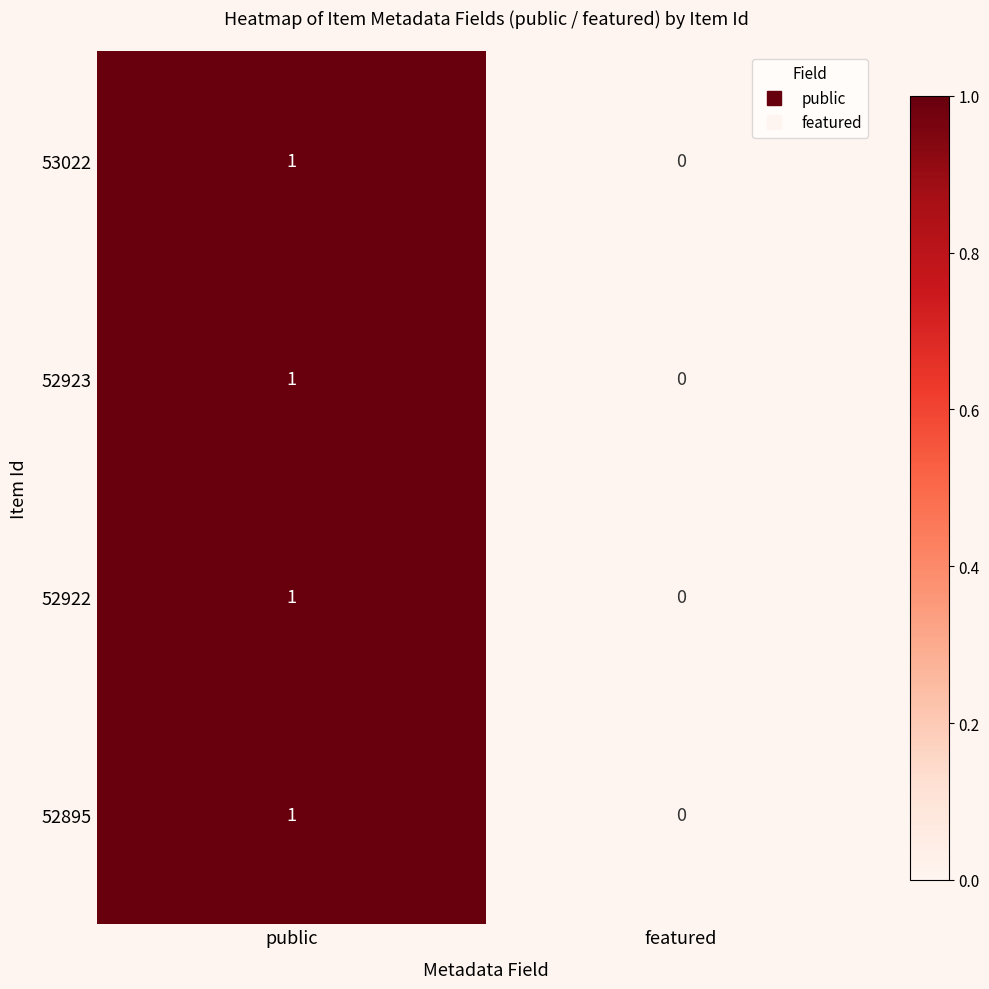

The 52923 series shows 1 at public. True or false?

True